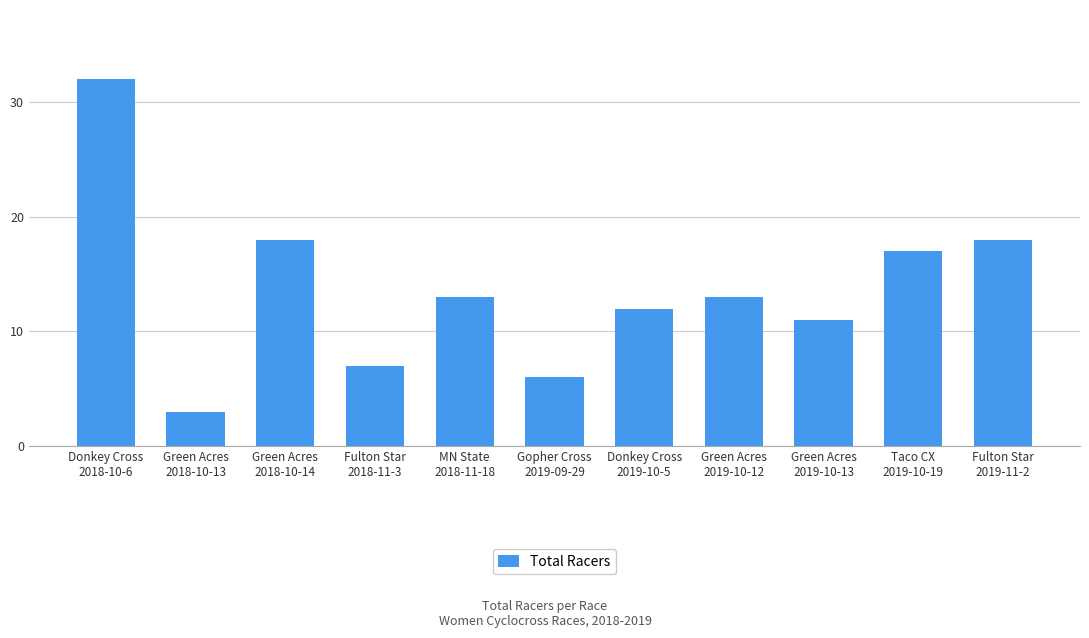

What position from the right is Fulton Star
2018-11-3?

8